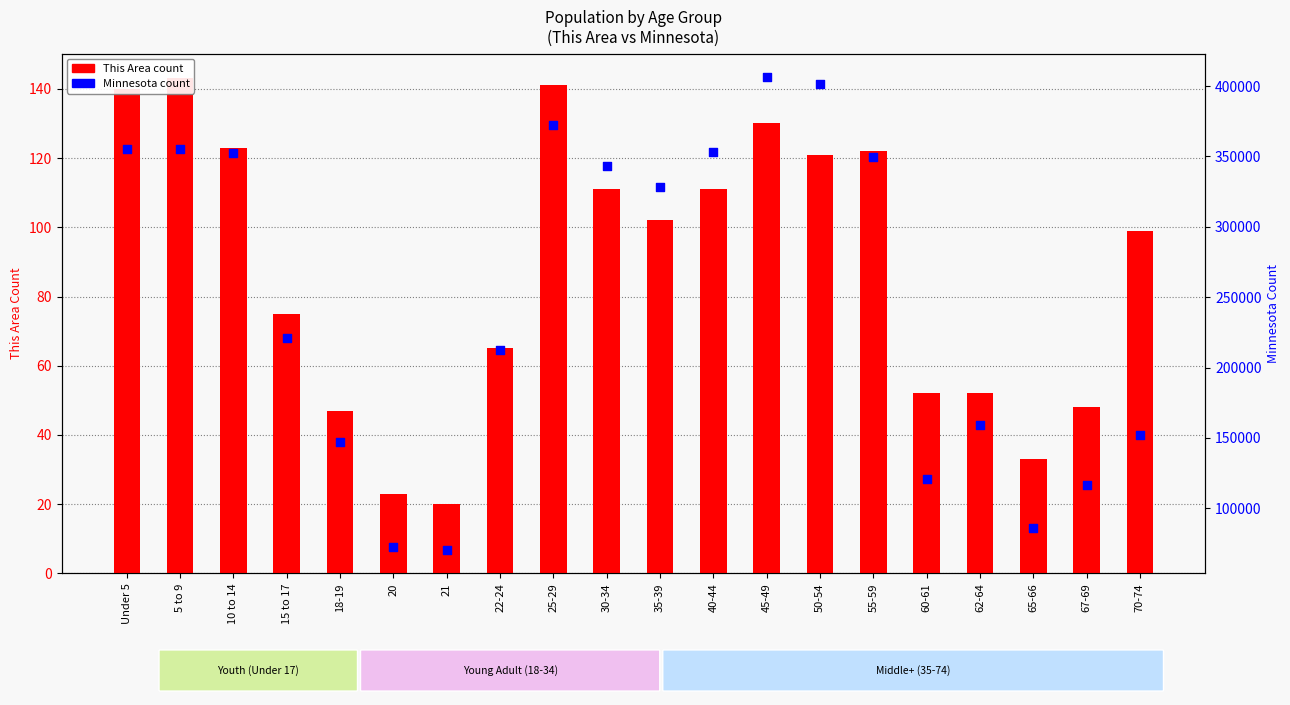

What are all the series names shown in the legend?

This Area count, Minnesota count